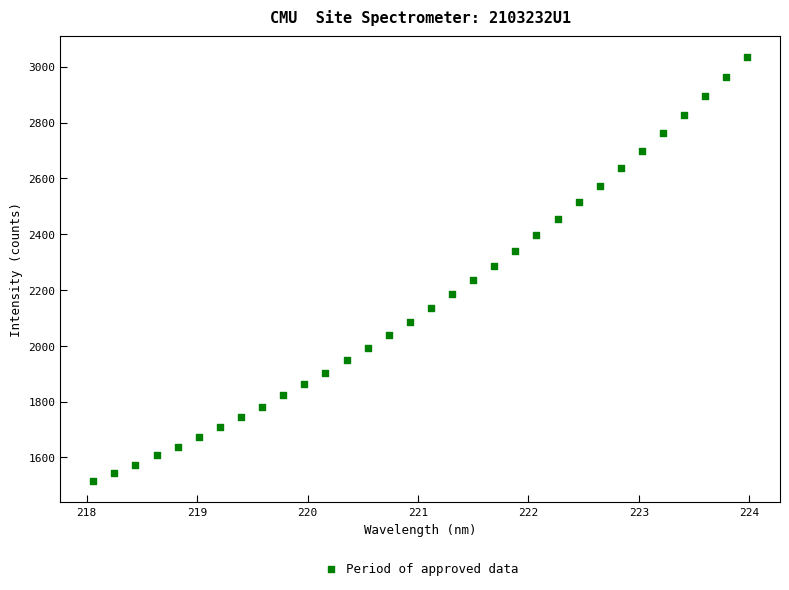

What is the range of X values (max minus min)?

5.9